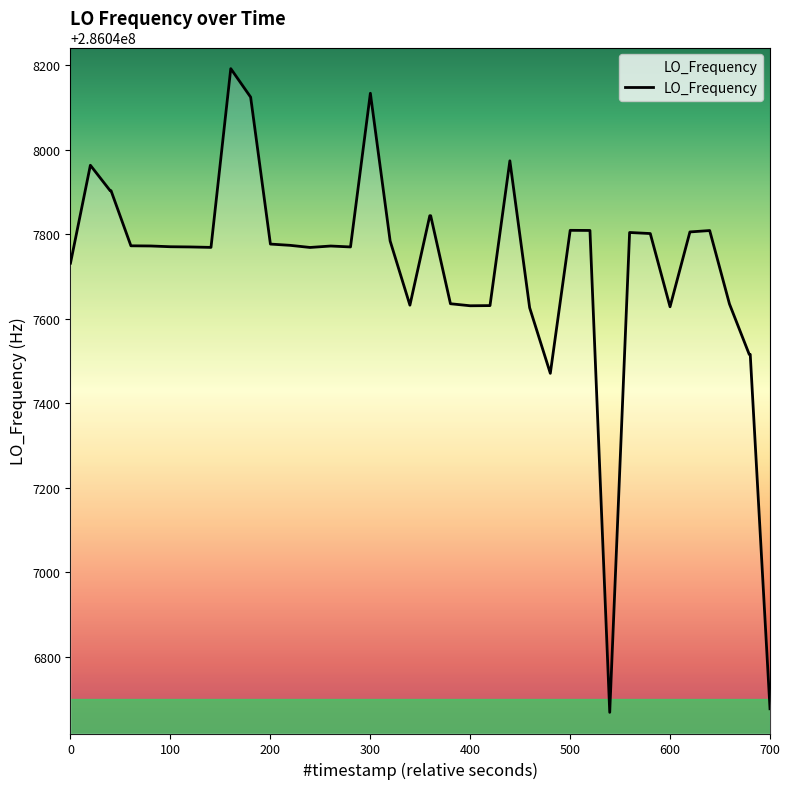

What is the difference between the maximum and minimum values?

1522.4